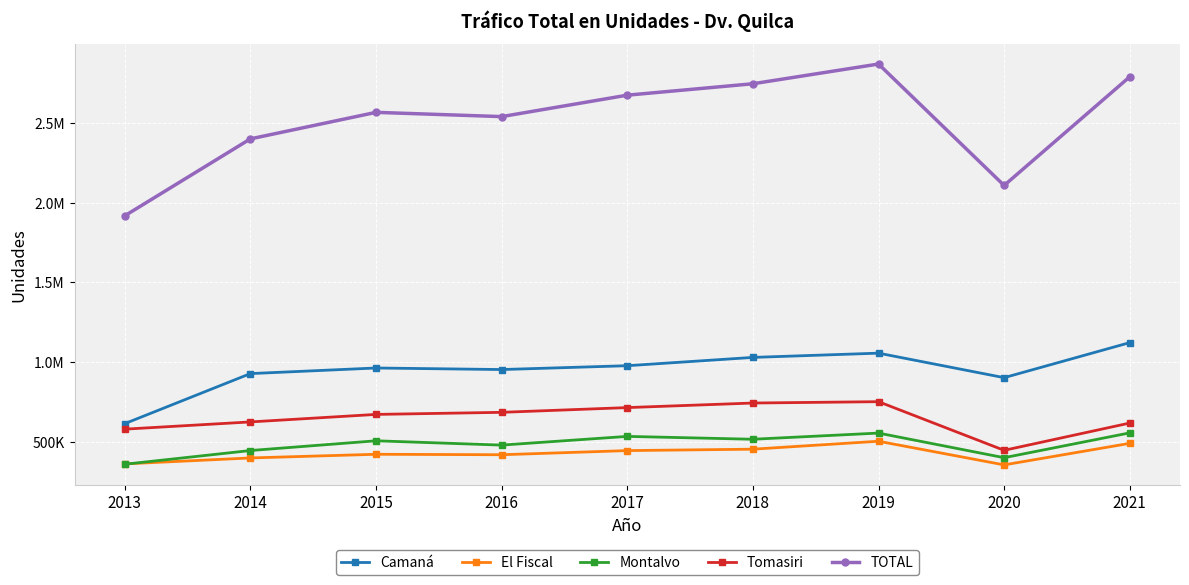

True or false: Tomasiri and TOTAL intersect in this chart.

False